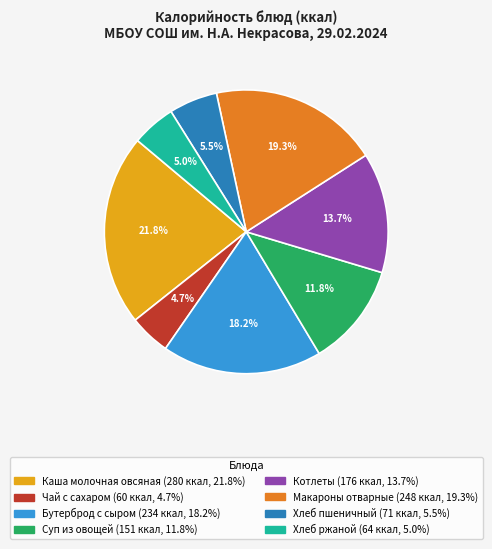

Which category has the biggest portion of the pie?

Каша молочная овсяная